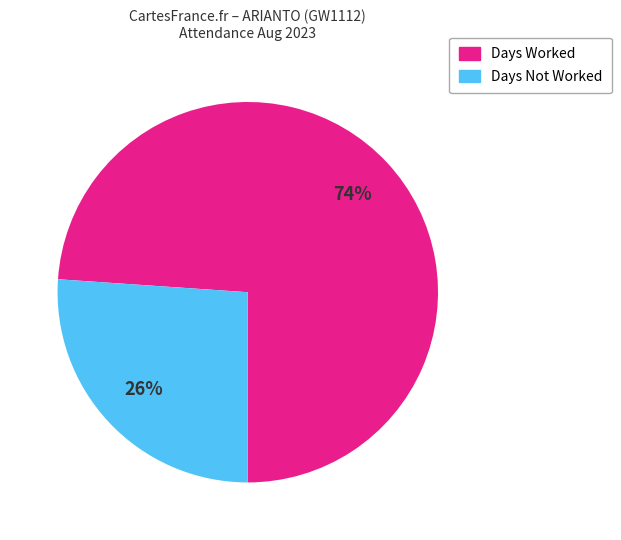

To the nearest percent, what is the average slice percentage?

50%